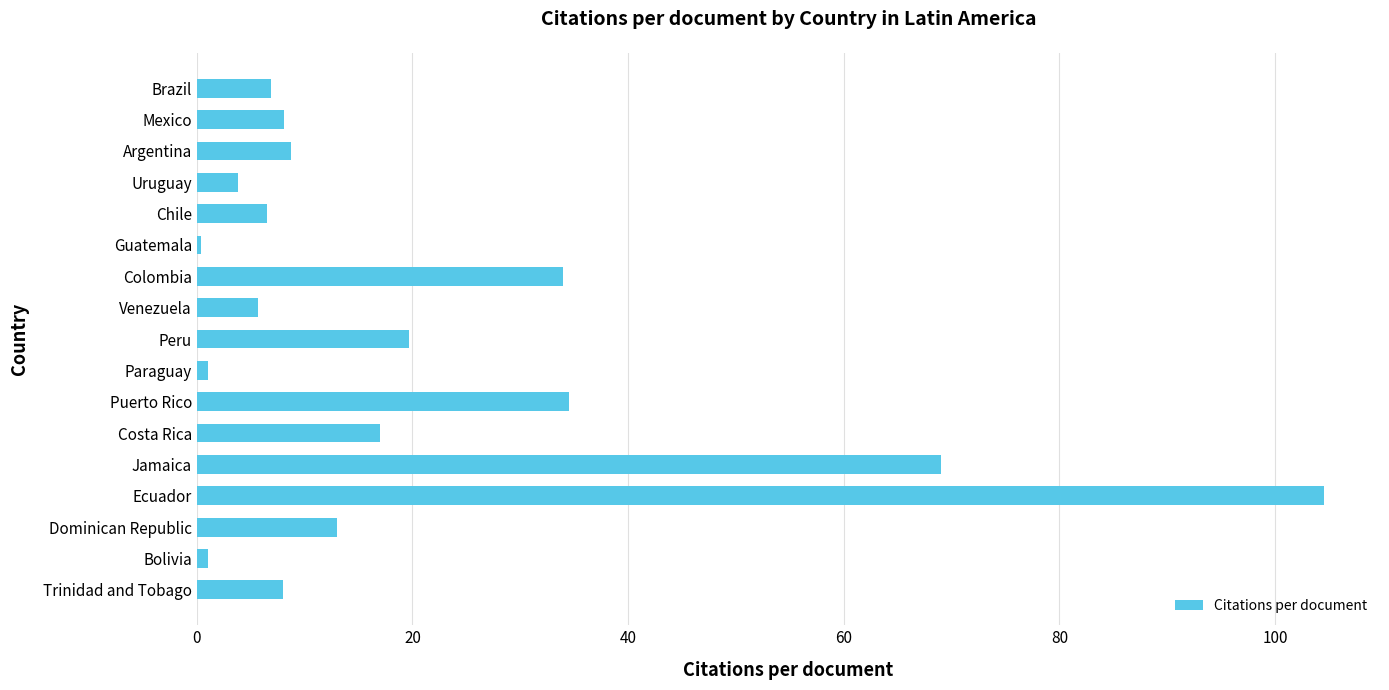

What is the change in value from Jamaica to Dominican Republic?

-56.0